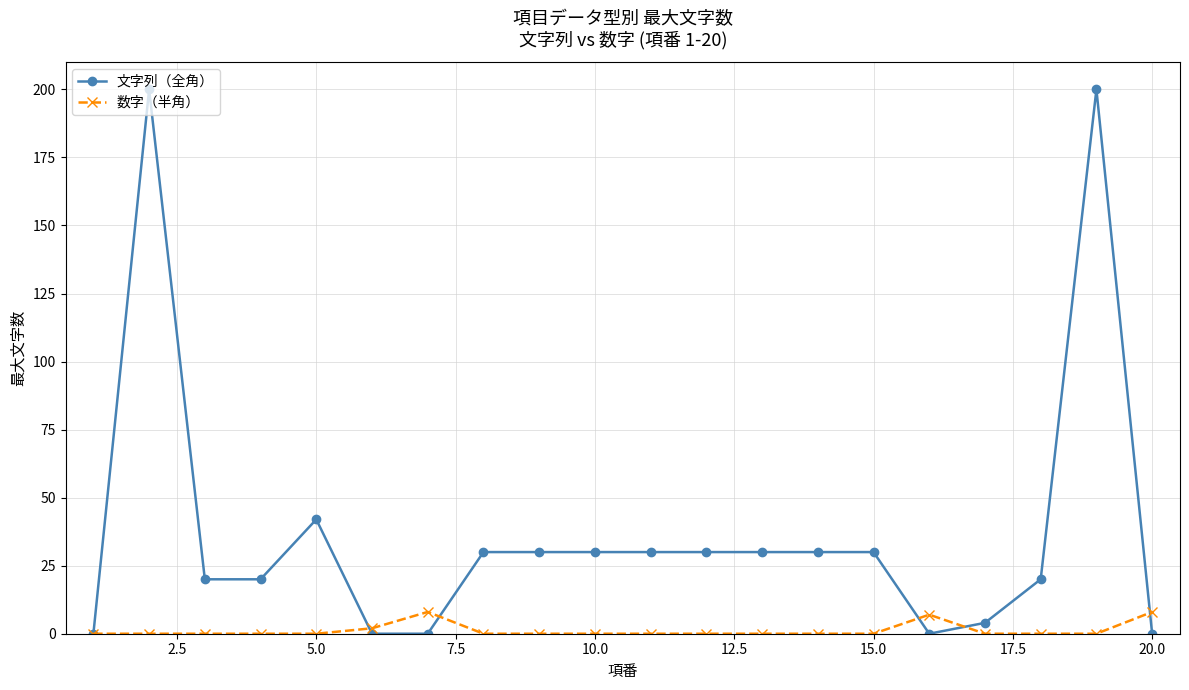

True or false: 文字列（全角） has more than 0 points higher than both neighbors.

True